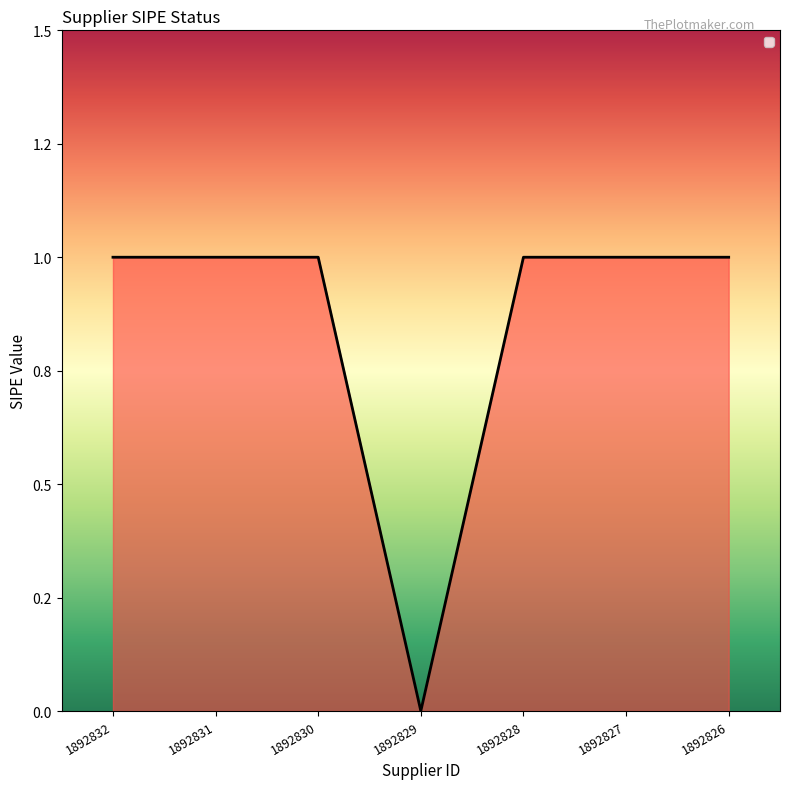

List the labels in order of value, smallest first.

1892829, 1892832, 1892831, 1892830, 1892828, 1892827, 1892826